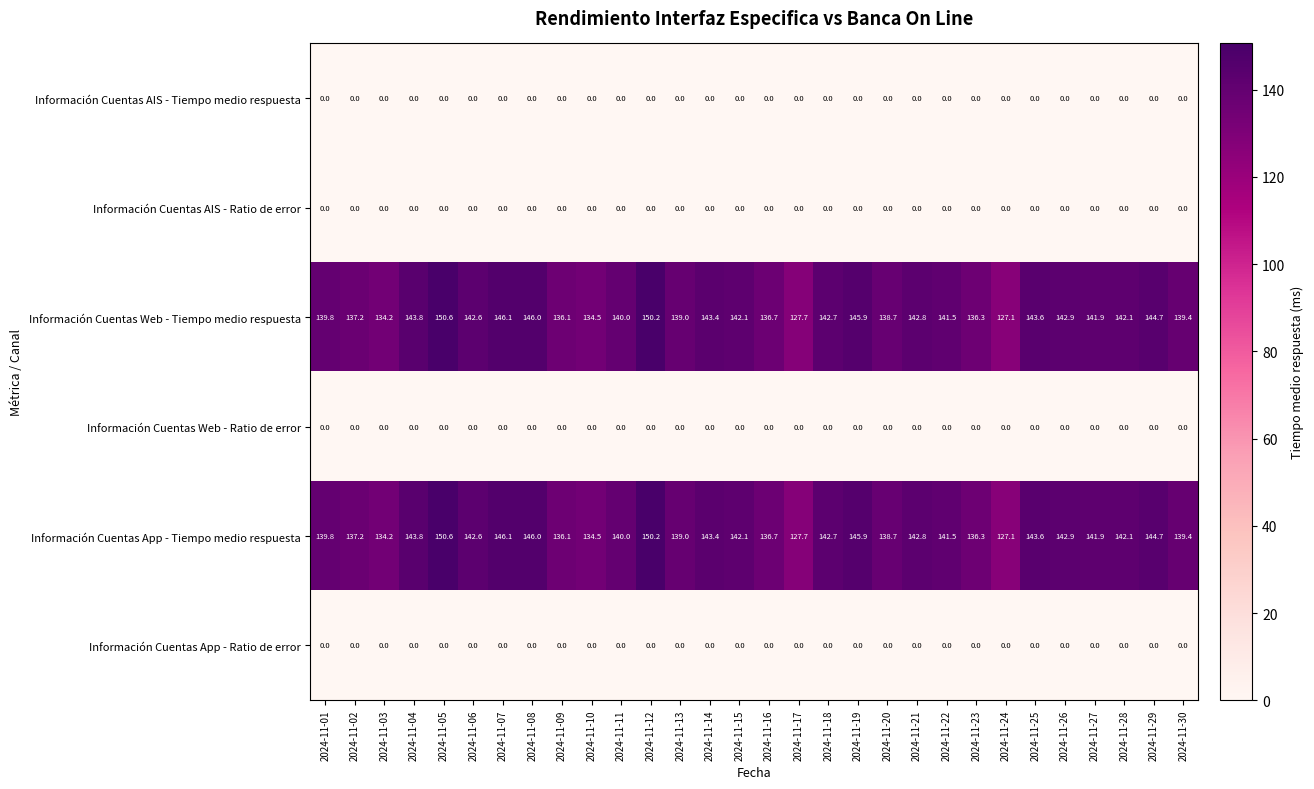

What is the average value of the Información Cuentas Web - Tiempo medio respuesta series?

140.7